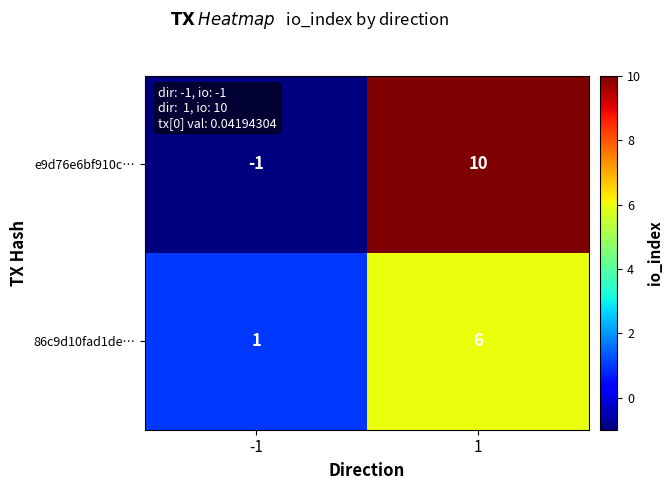

True or false: e9d76e6bf910c… has a value of -1 at -1.

True